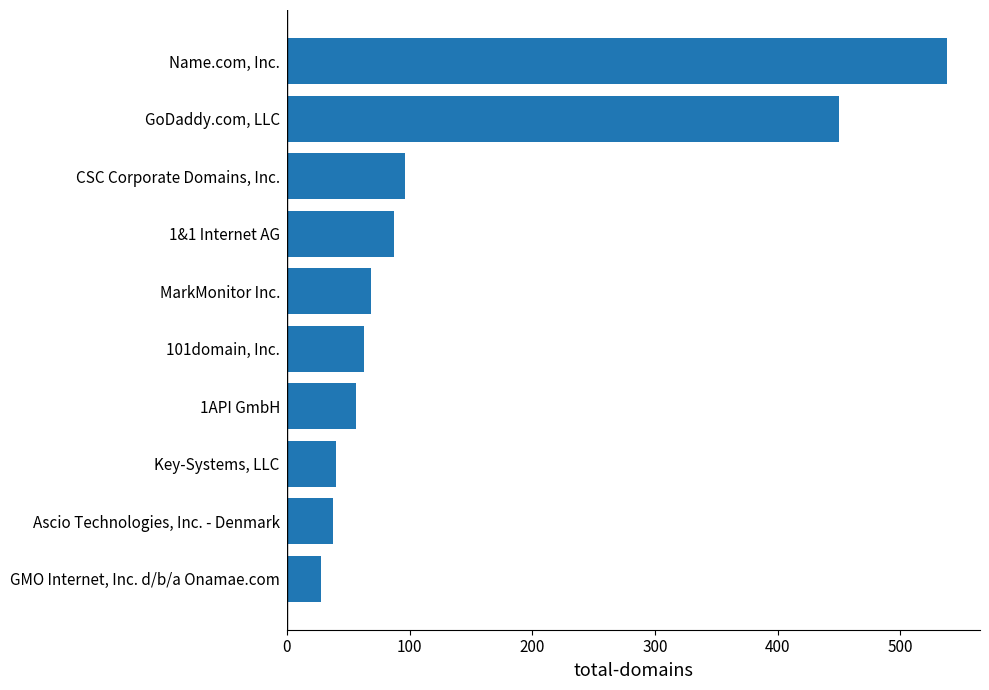

Which category has the highest value across all series?

Name.com, Inc.